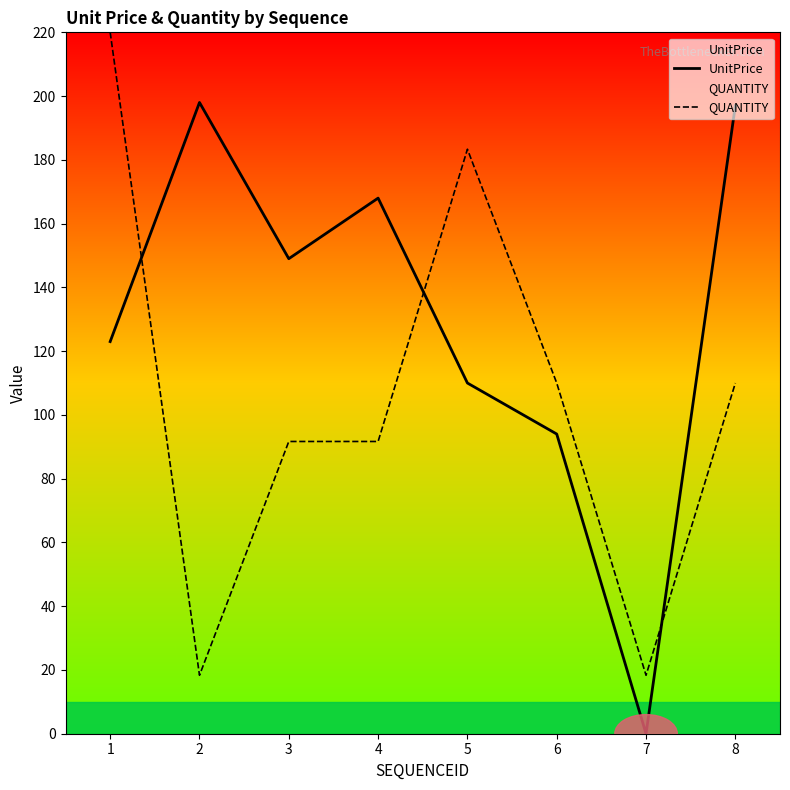

Reading left to right, list all the values displayed in this chart.

UnitPrice: 1=123.0	2=198.0	3=149.0	4=168.0	5=110.0	6=94.0	7=0.0	8=197.0
QUANTITY: 1=220.0	2=18.3	3=91.7	4=91.7	5=183.3	6=110.0	7=18.3	8=110.0